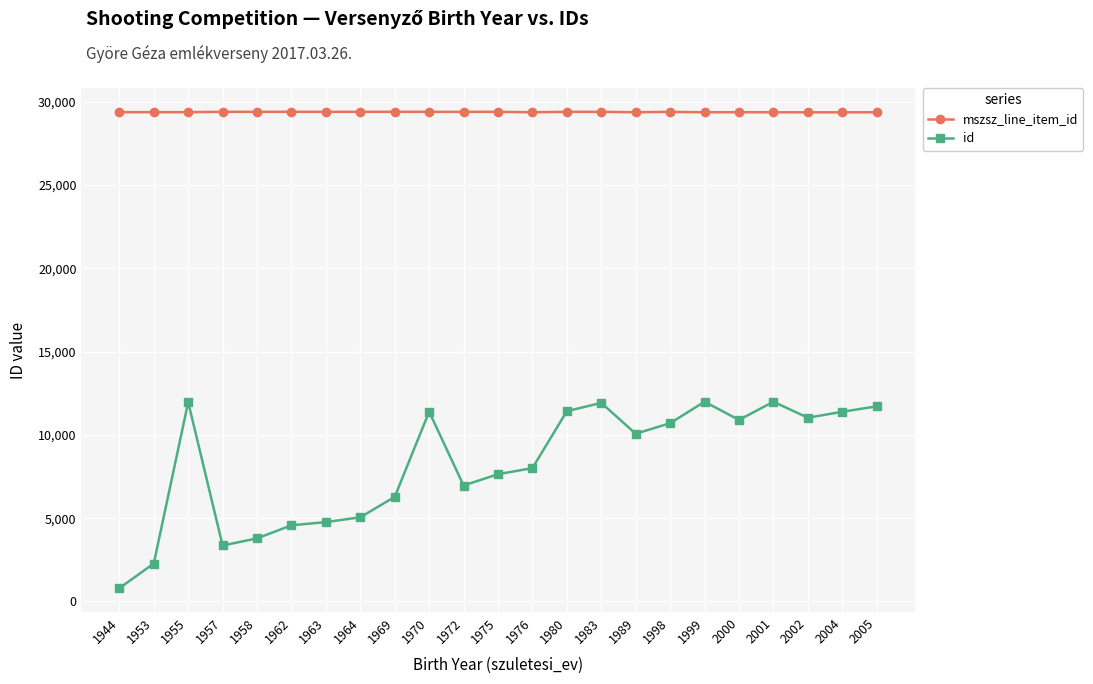

At how many categories does at least one series exceed 3409?

23